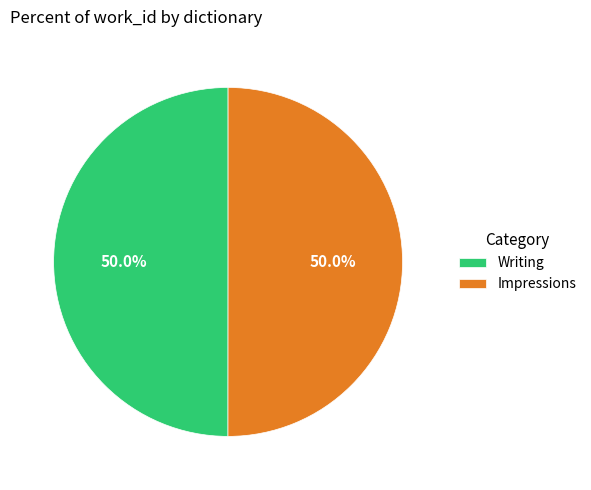

To the nearest percent, what percentage of the pie is Impressions?

50%